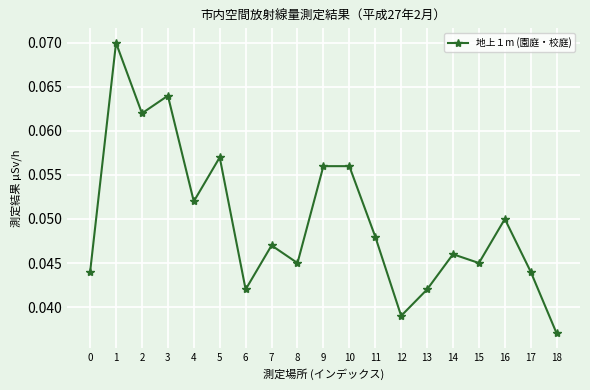

Is it true that the value at 0 is 0.1?

False